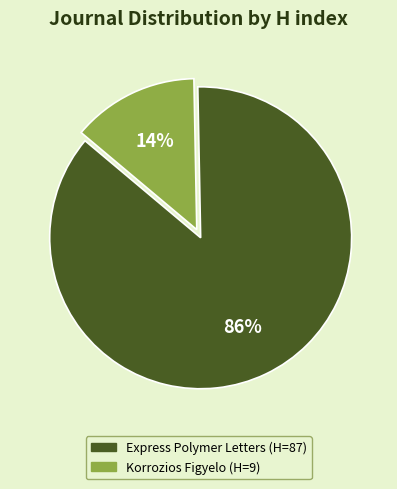

To the nearest percent, what is the combined percentage of Express Polymer Letters and Korrozios Figyelo?

100%